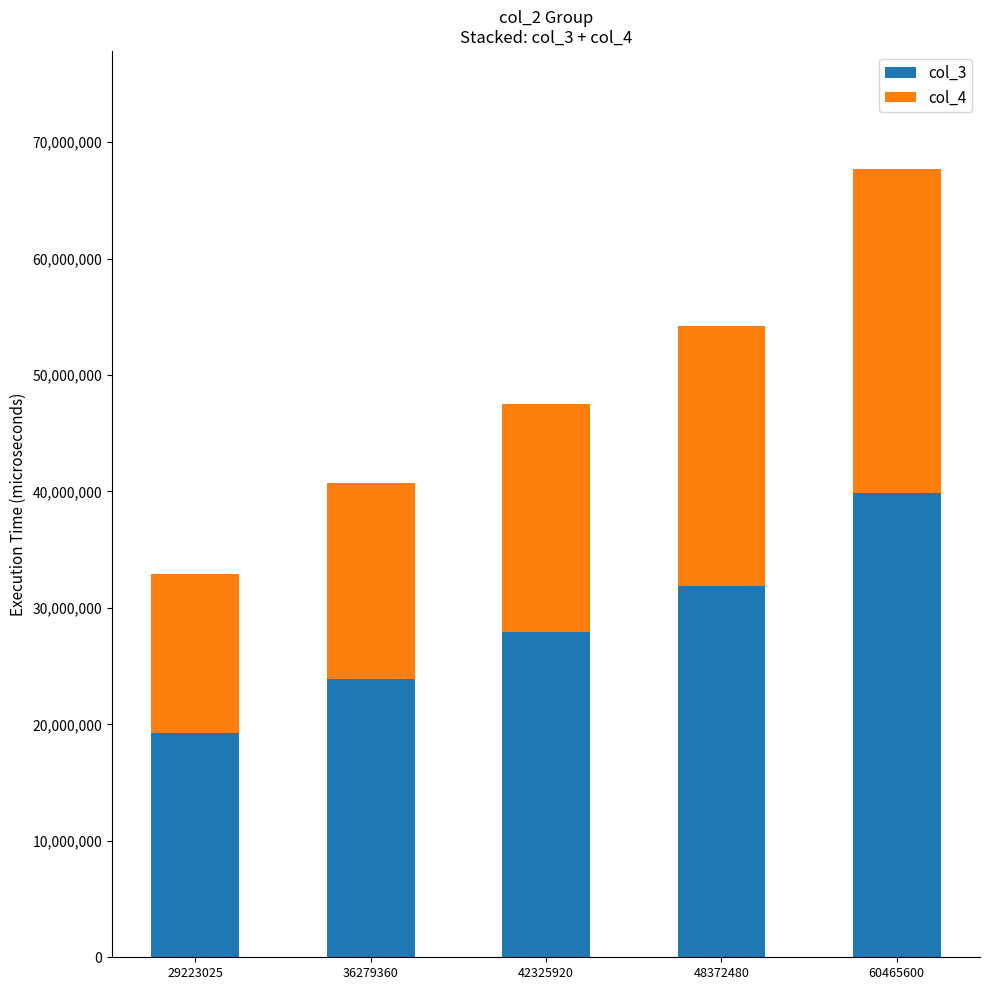

Does the chart contain stacked bars?

Yes